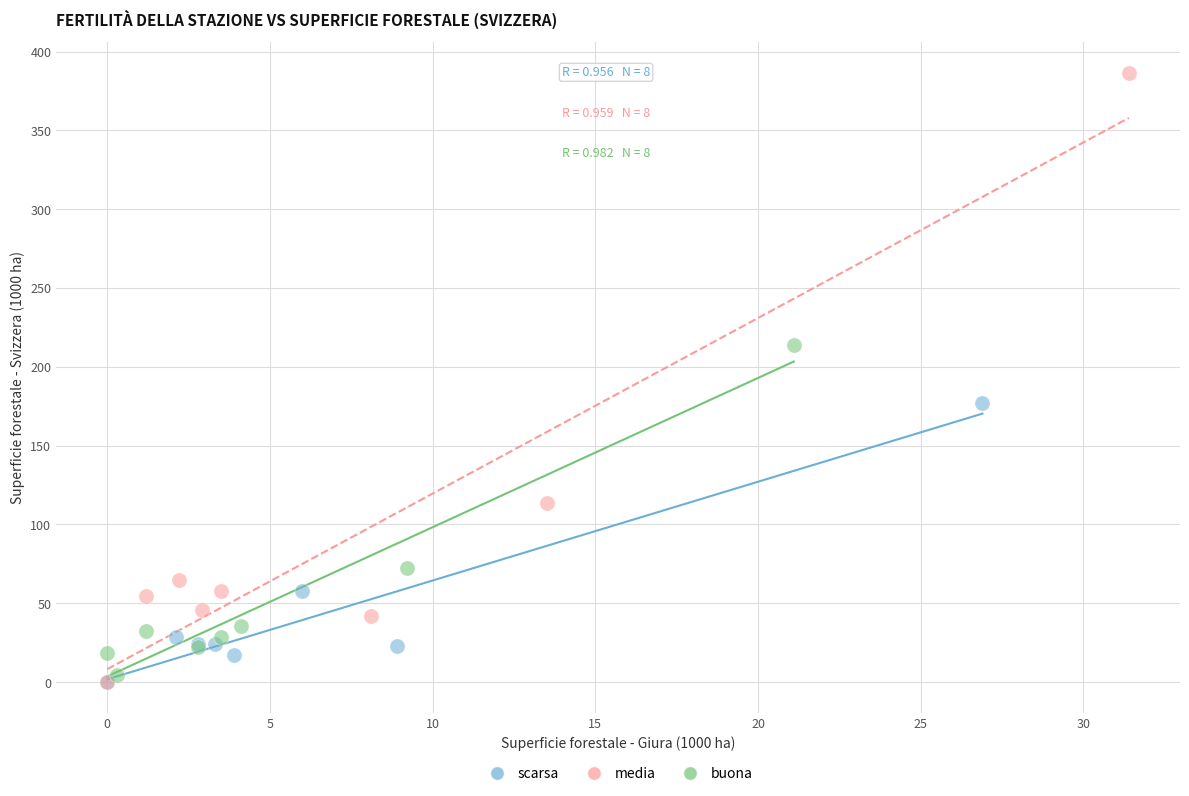

Which series has the widest spread of Y values?

media